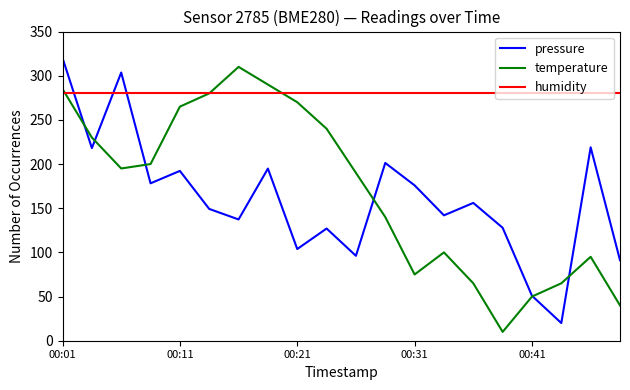

What is the lowest value of the temperature series?

10.0